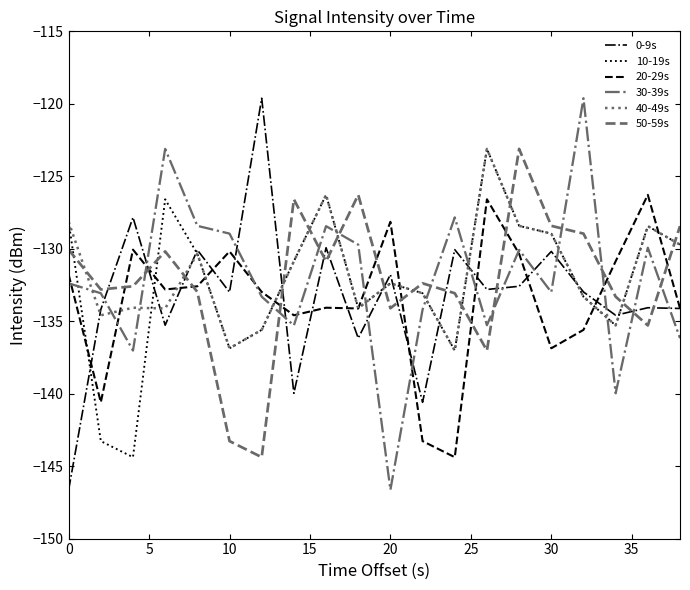

In 10-19s, how many points are higher than both neighbors (excluding endpoints)?

5